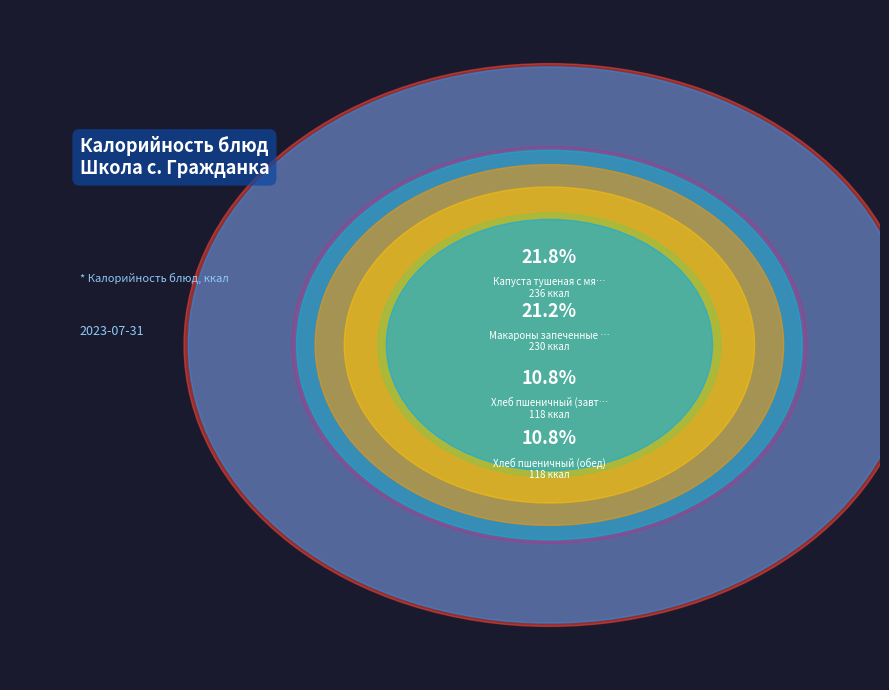

Which category has the biggest portion of the pie?

Капуста тушеная с мясом